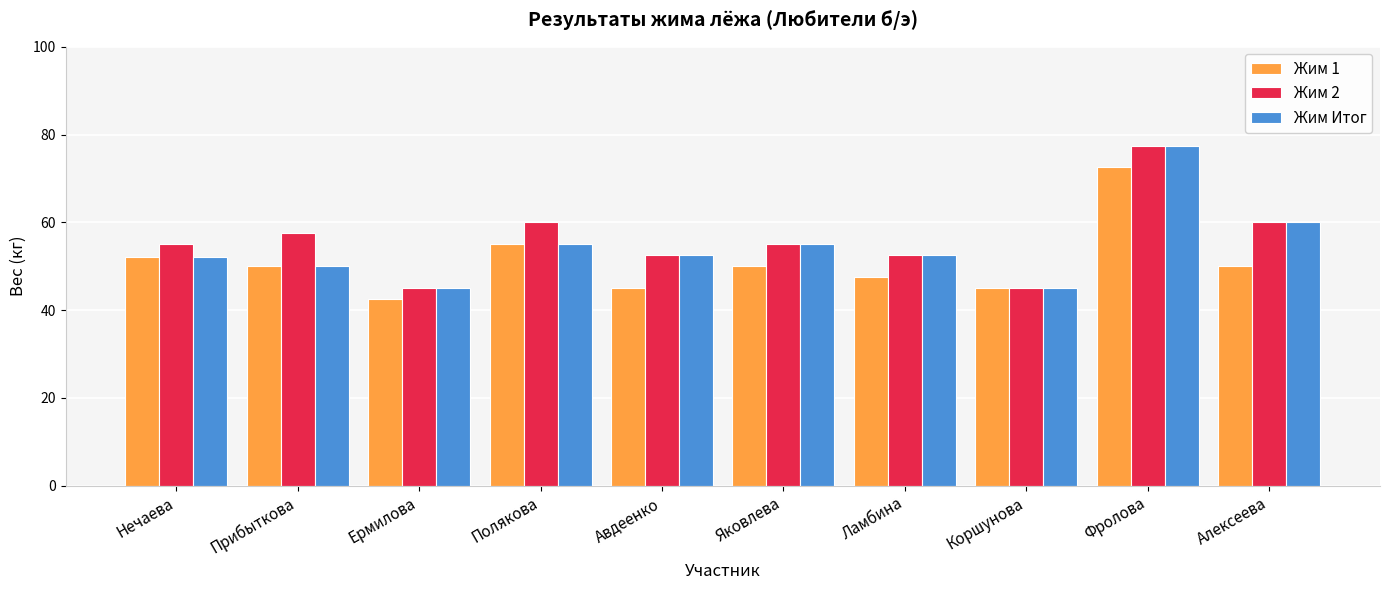

What is the minimum value for Жим 2?

45.0